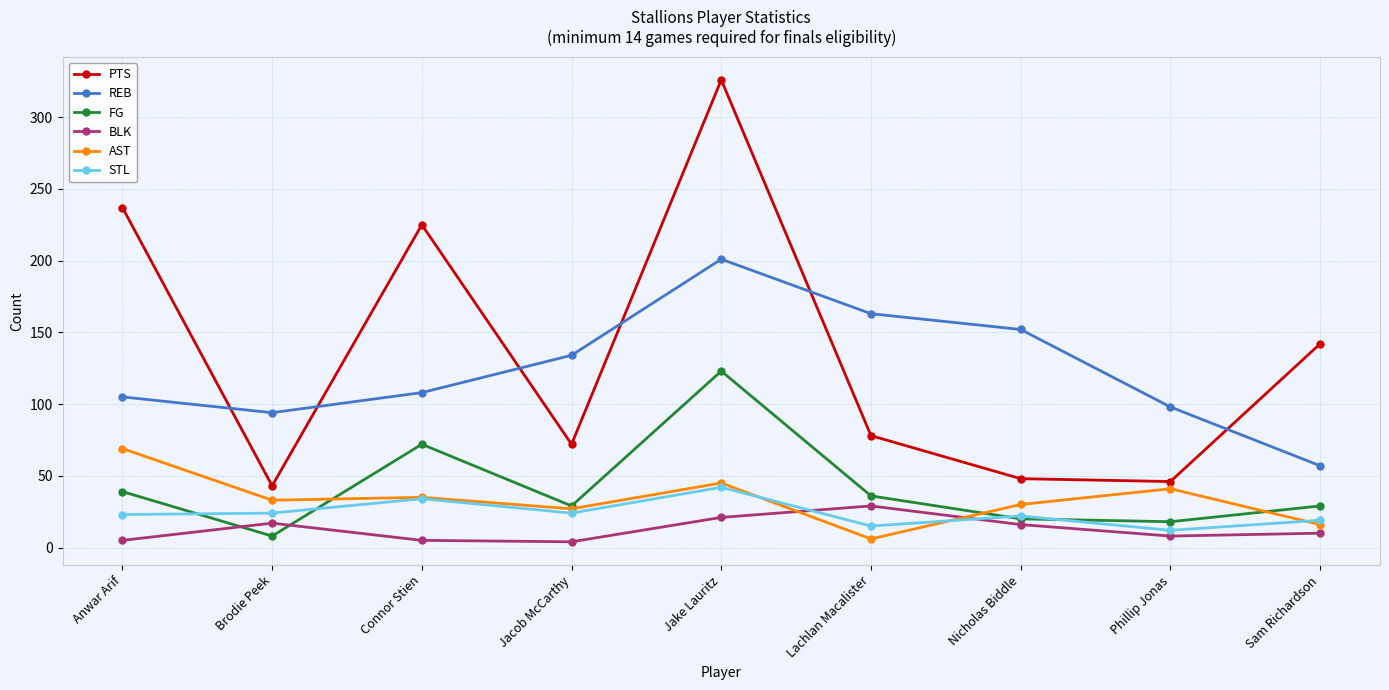

What is the total value across all series at Jacob McCarthy?

290